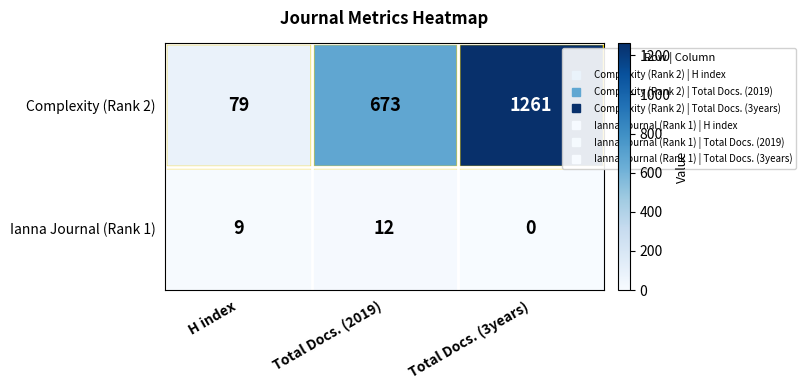

Rank the series by their average value, from highest to lowest.

Complexity (Rank 2), Ianna Journal (Rank 1)